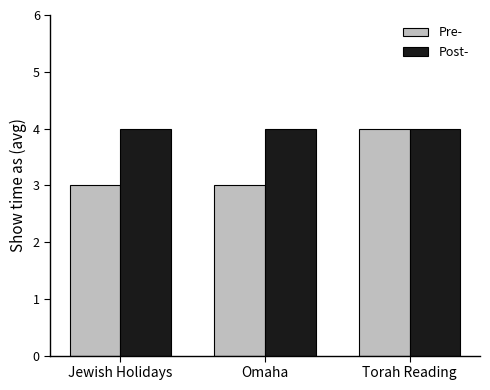

What is the value of the Pre- bar at the 2nd from the left?

3